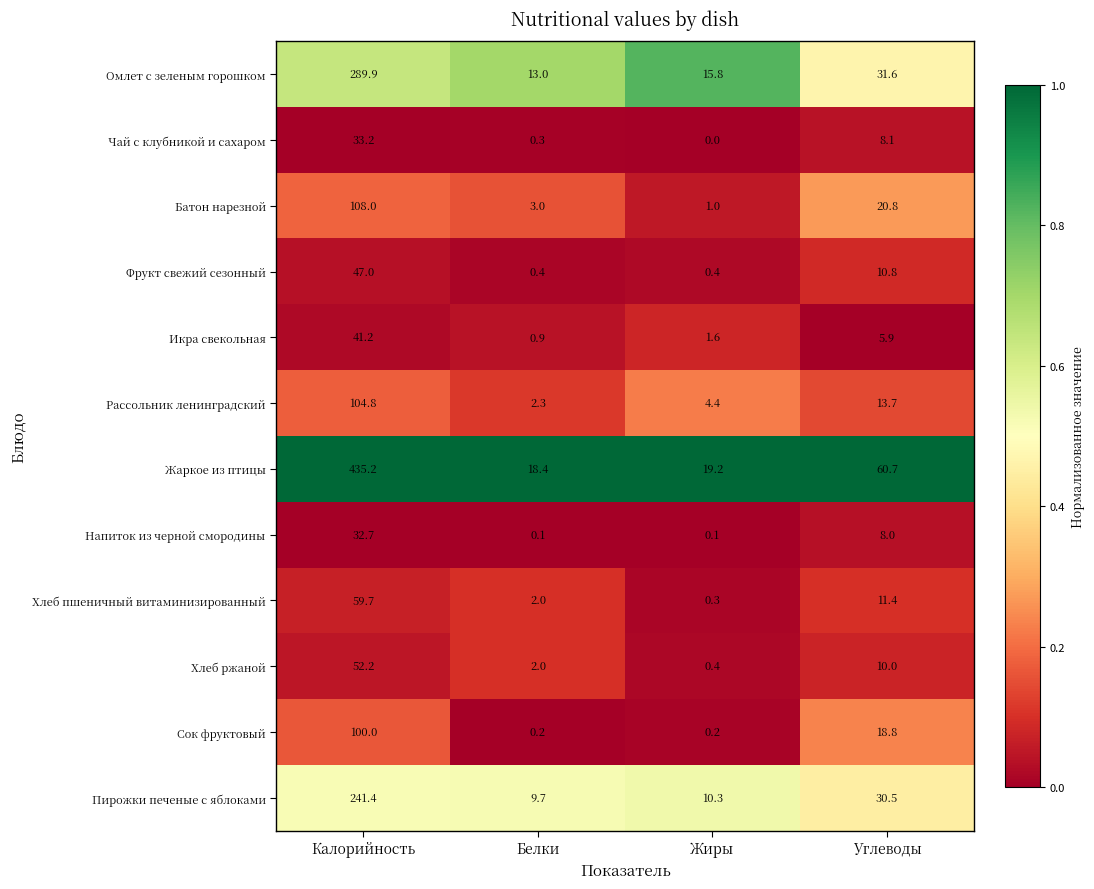

Which category has the highest value in the Жаркое из птицы series?

Калорийность